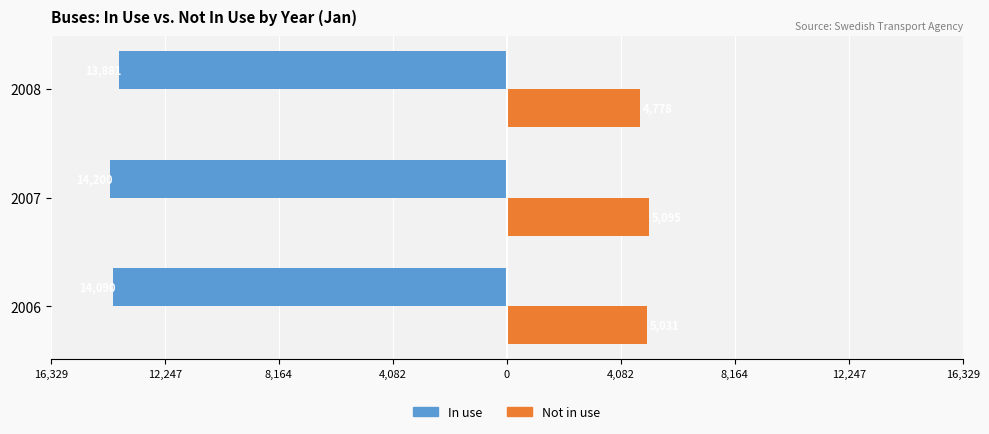

What are all the series names shown in the legend?

In use, Not in use